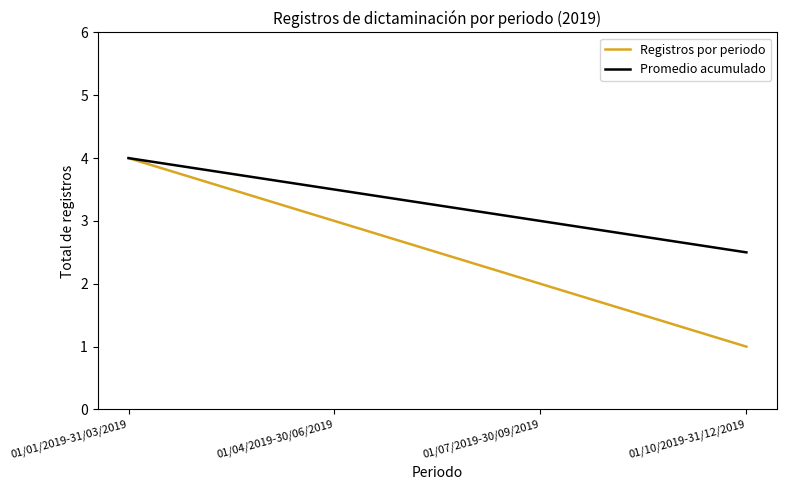

Which series has the widest spread of values?

Registros por periodo